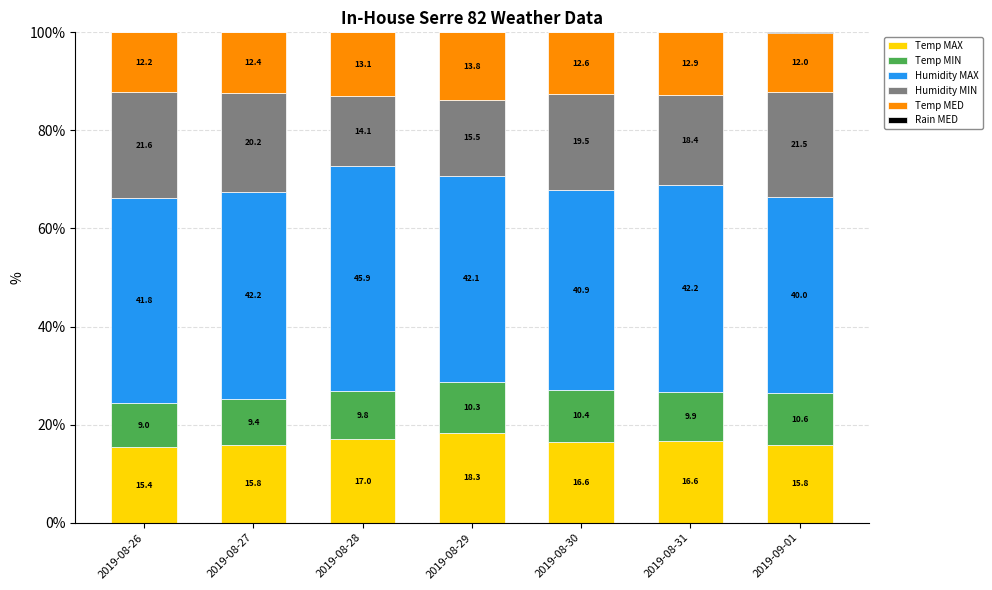

What is the total value across all series at 2019-08-26?

100.0